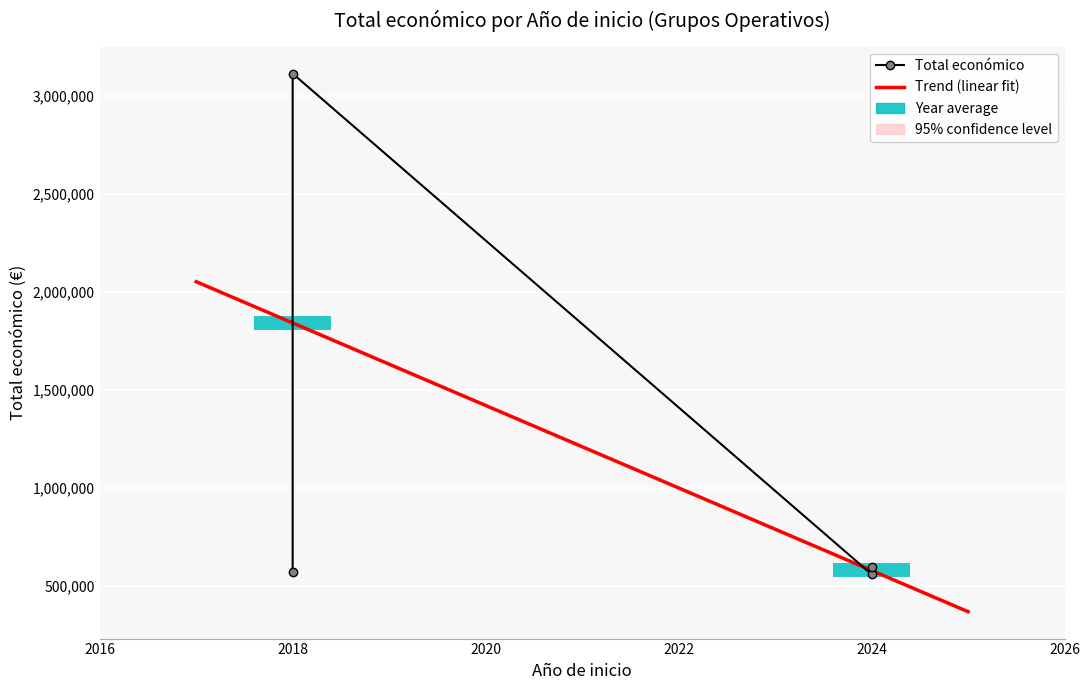

Between 2018 and 2024, which is larger?

2018